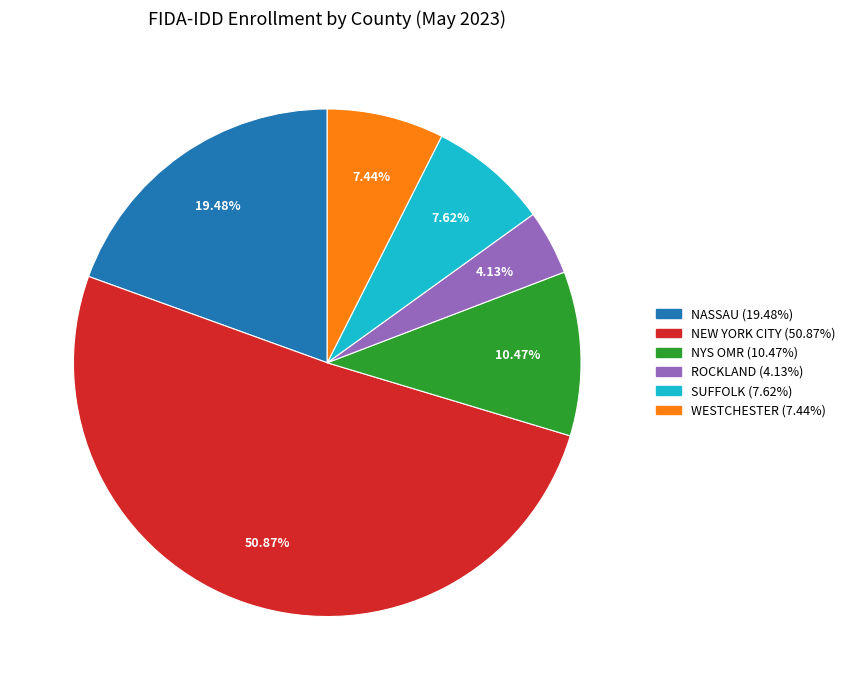

To the nearest percent, what is the combined percentage of NYS OMR and WESTCHESTER?

18%